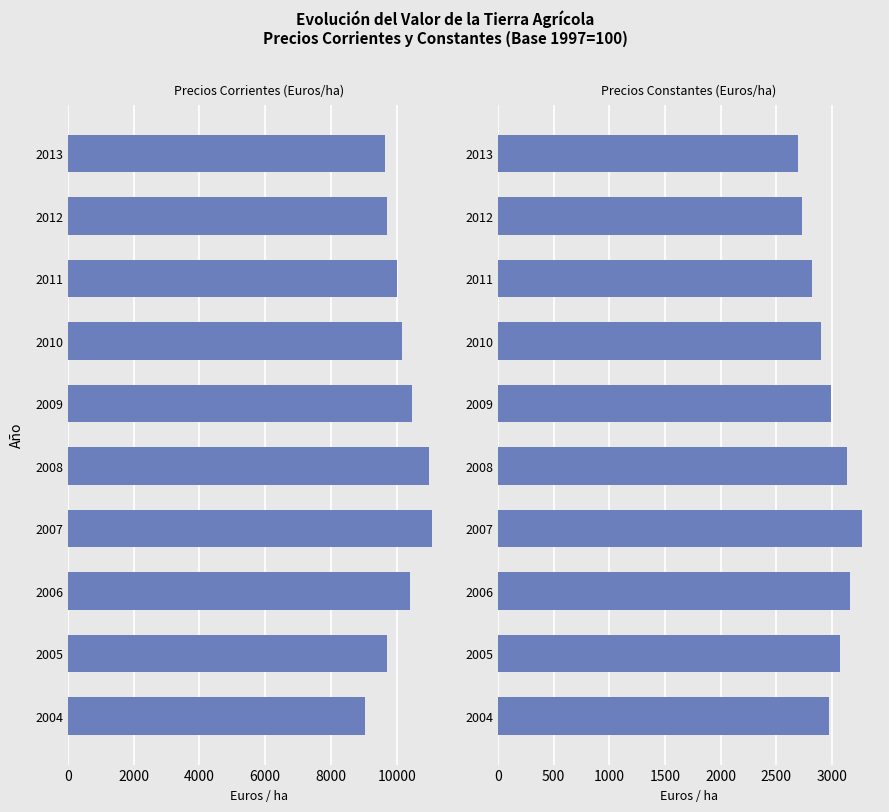

What is the value of the Precios Constantes (Euros/ha) bar at the 9th from the left?

2727.2